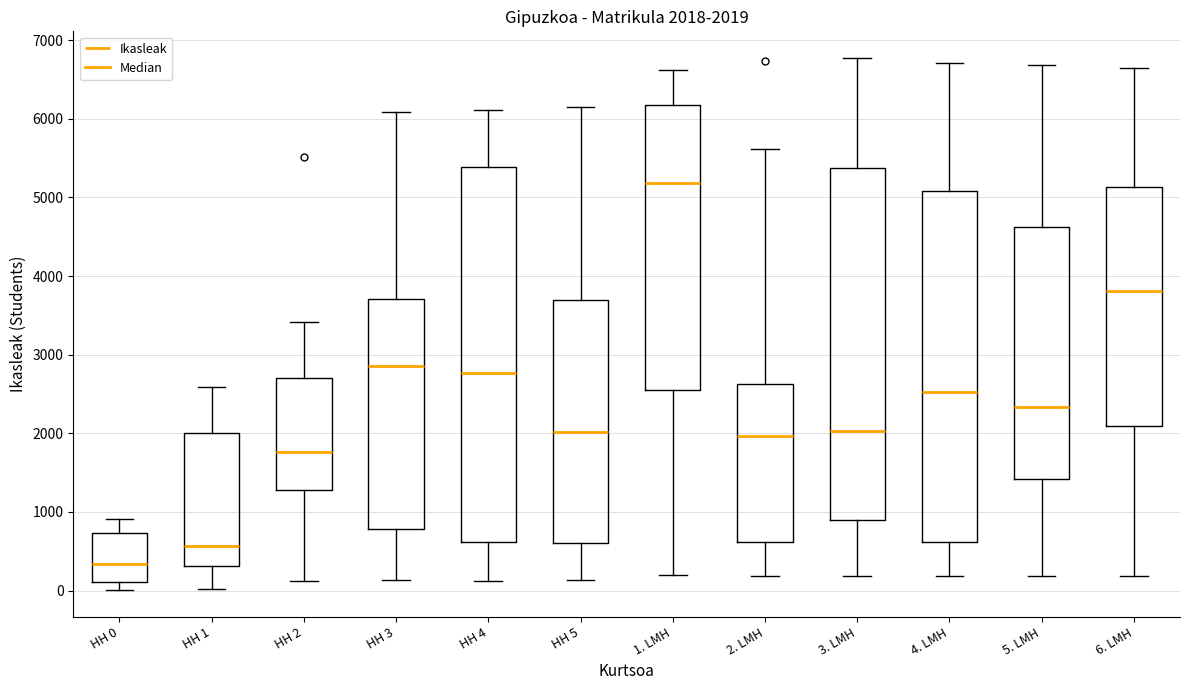

Comparing the boxes themselves (not the whiskers), which one is the tallest?

HH 4